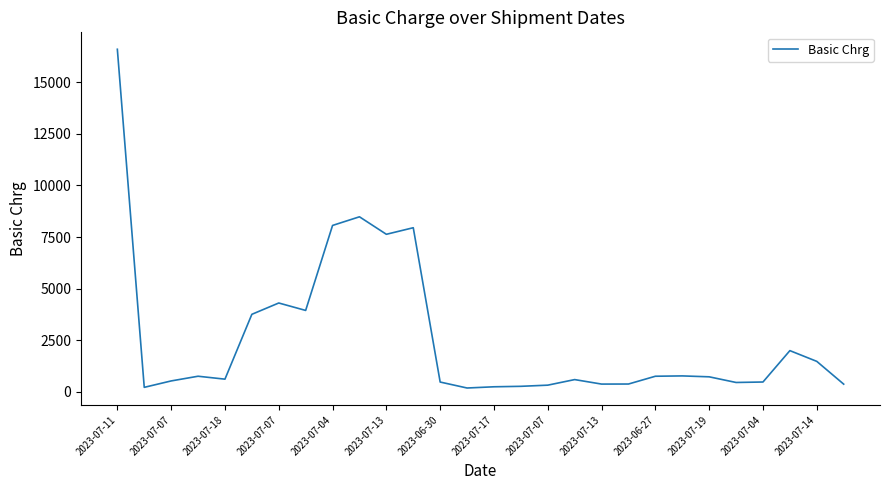

What is the difference between the maximum and minimum values?

16418.6